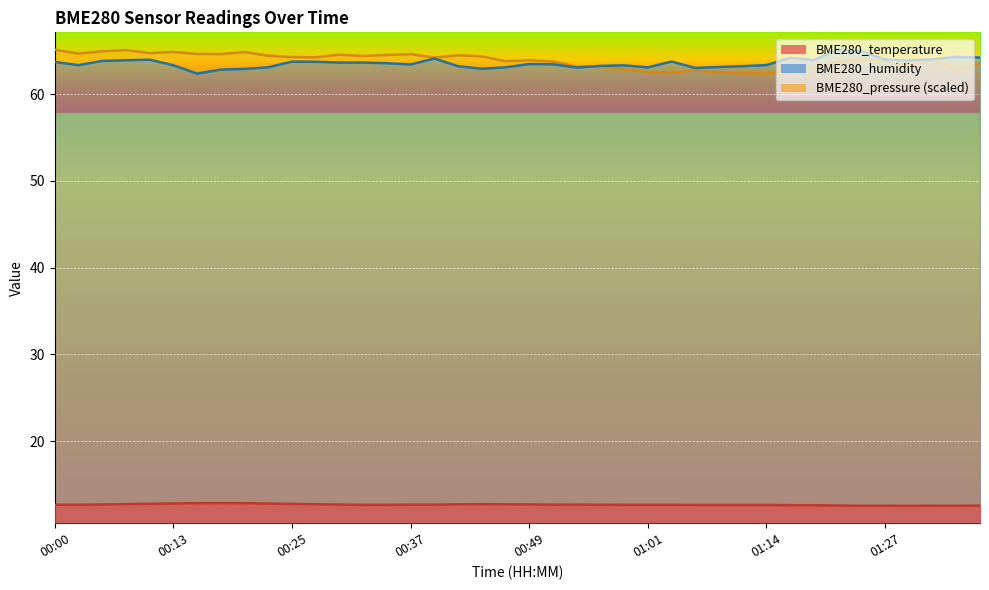

True or false: BME280_pressure_norm and BME280_temperature intersect in this chart.

False